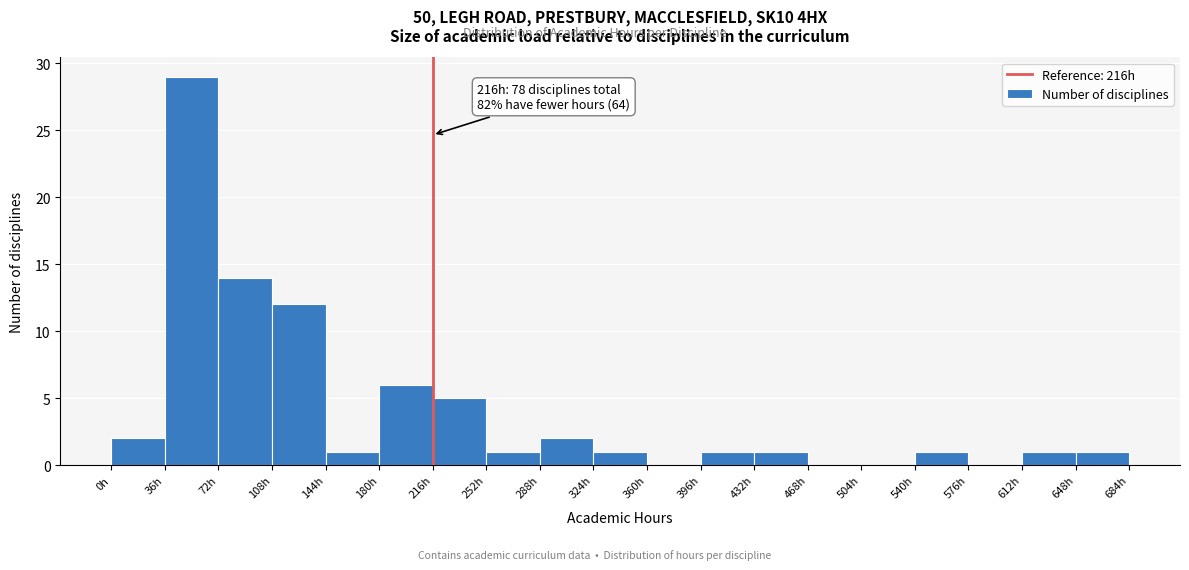

Over which range of the x-axis is the bar tallest?

36 to 72